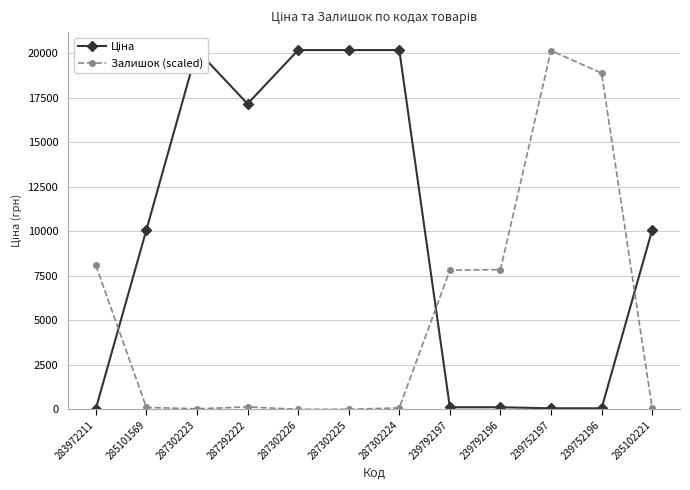

Between which two adjacent categories do Залишок (scaled) and Ціна first intersect?

283972211 and 285101569